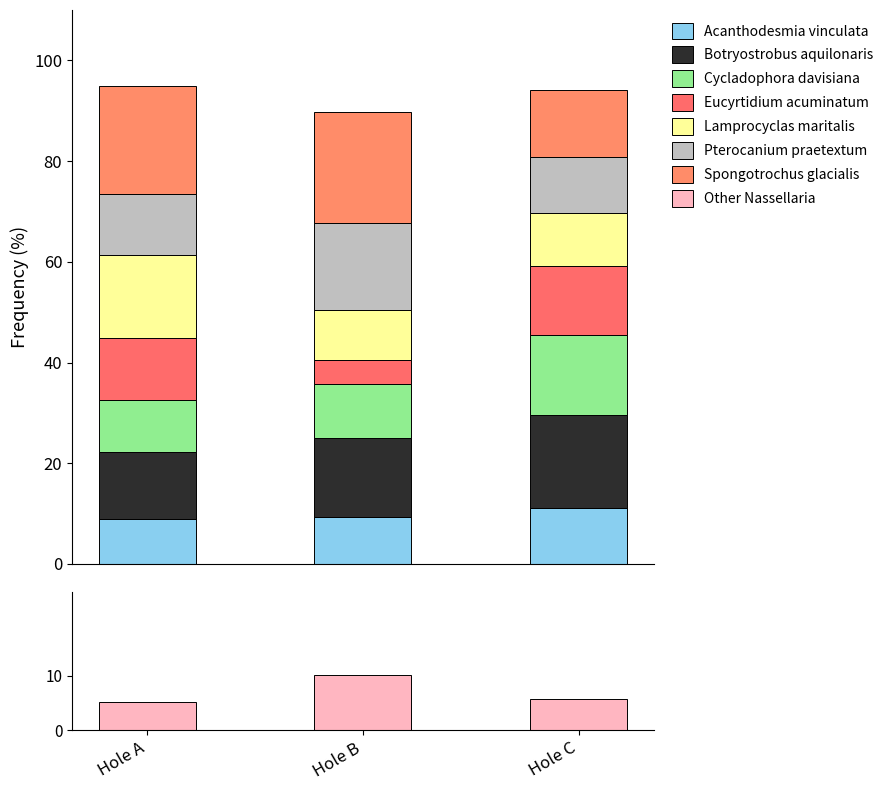

Is it true that Other Nassellaria equals 34.6 at Hole B?

False